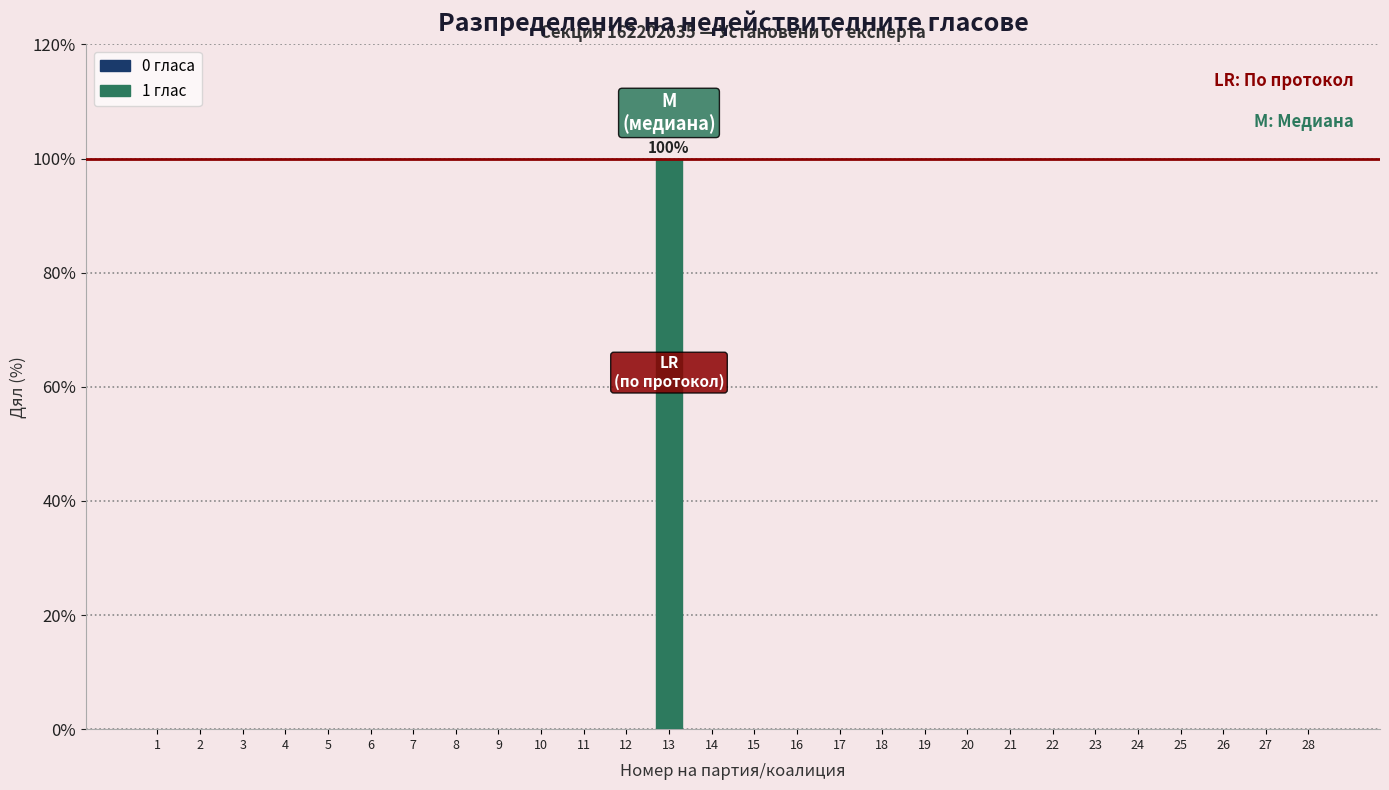

Reading left to right, list all the values displayed in this chart.

1=0	2=0	3=0	4=0	5=0	6=0	7=0	8=0	9=0	10=0	11=0	12=0	13=100	14=0	15=0	16=0	17=0	18=0	19=0	20=0	21=0	22=0	23=0	24=0	25=0	26=0	27=0	28=0